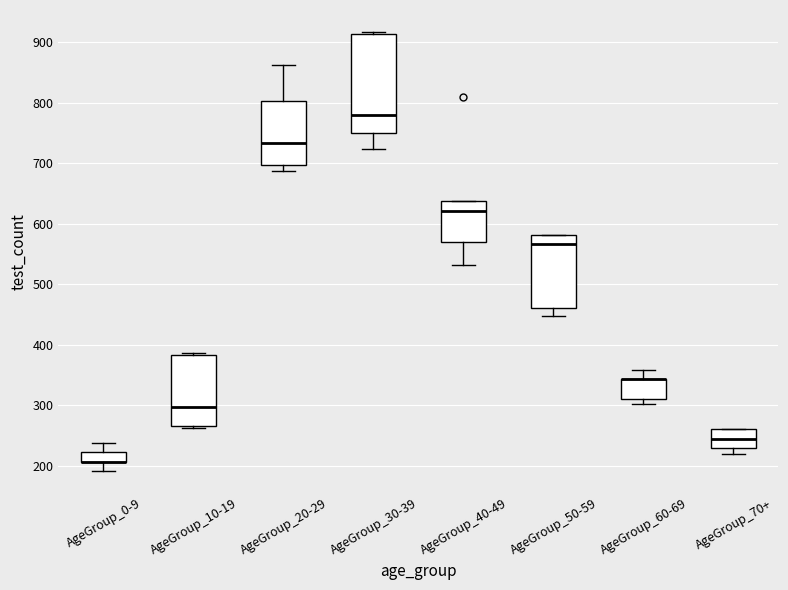

Reading left to right, transcribe this box plot: for each box, give where its median line is, the range the box spans, and where its two whiskers end, as read against the y-axis. The values are not printed on the chart, so give them approximately, as read against the axis.

AgeGroup_0-9: median 210 (drawn on the box's lower edge), box 210 to 220, whiskers 190 to 240
AgeGroup_10-19: median 300, box 270 to 380, whiskers 260 to 390
AgeGroup_20-29: median 730, box 700 to 800, whiskers 690 to 860
AgeGroup_30-39: median 780, box 750 to 910, whiskers 720 to 920
AgeGroup_40-49: median 620, box 570 to 640, whiskers 530 to 640
AgeGroup_50-59: median 570, box 460 to 580, whiskers 450 to 580
AgeGroup_60-69: median 340 (drawn on the box's upper edge), box 310 to 340, whiskers 300 to 360
AgeGroup_70+: median 240, box 230 to 260, whiskers 220 to 260